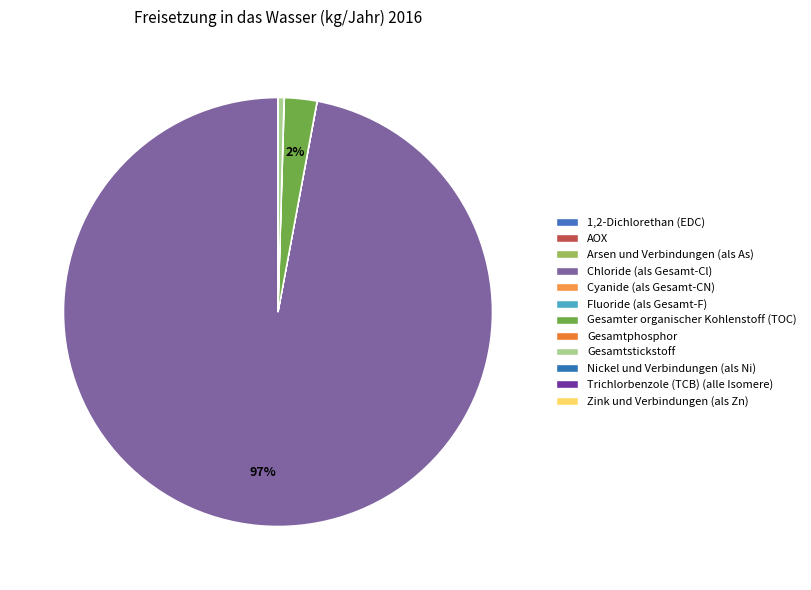

The AOX slice represents 9% of the pie. True or false?

False